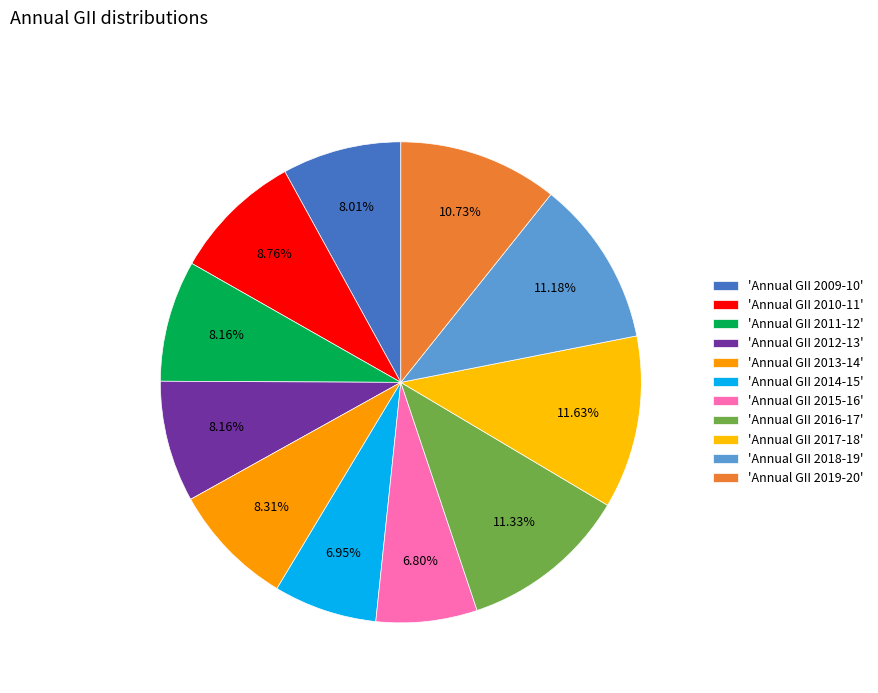

How many slices are in this pie chart?

11